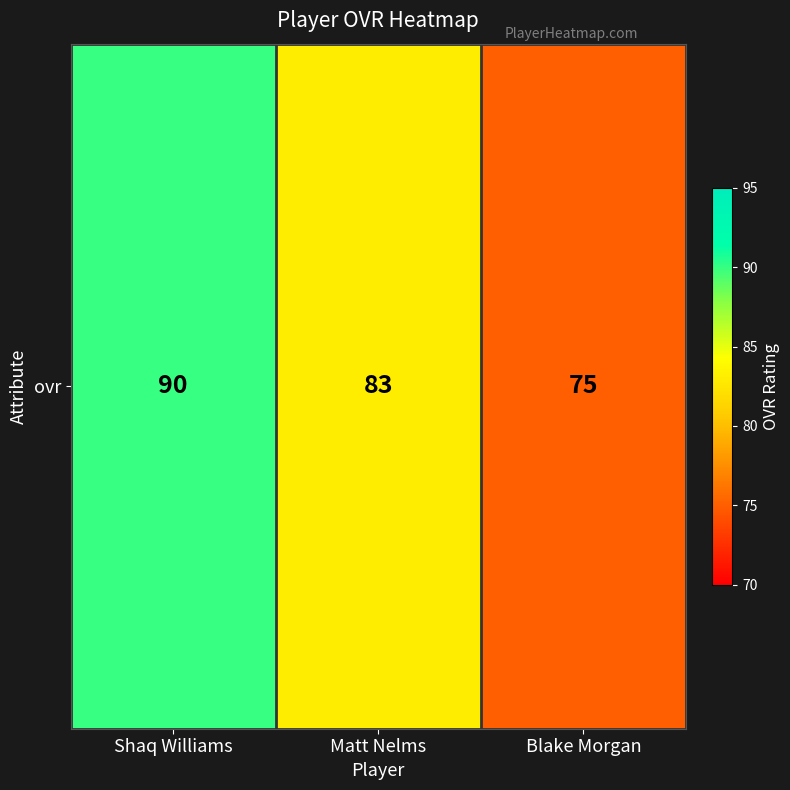

What is the sum of the values at Matt Nelms and Shaq Williams?

173